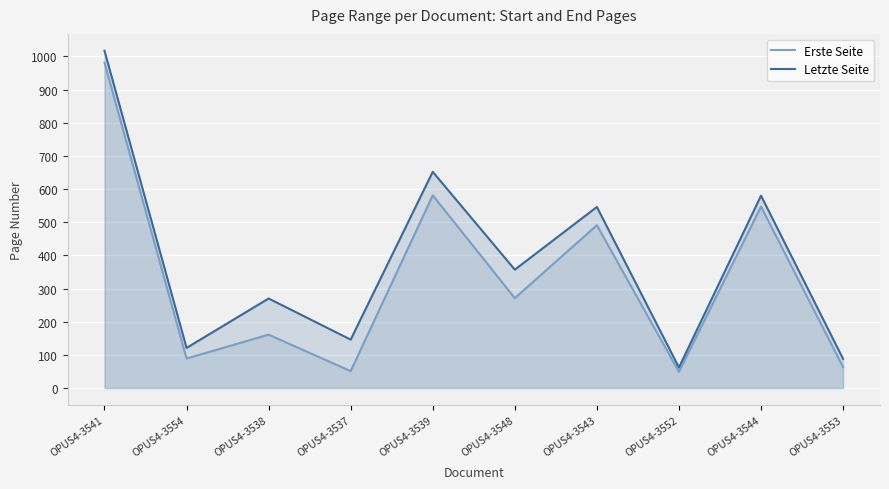

Which series has the largest total across all categories?

Letzte Seite